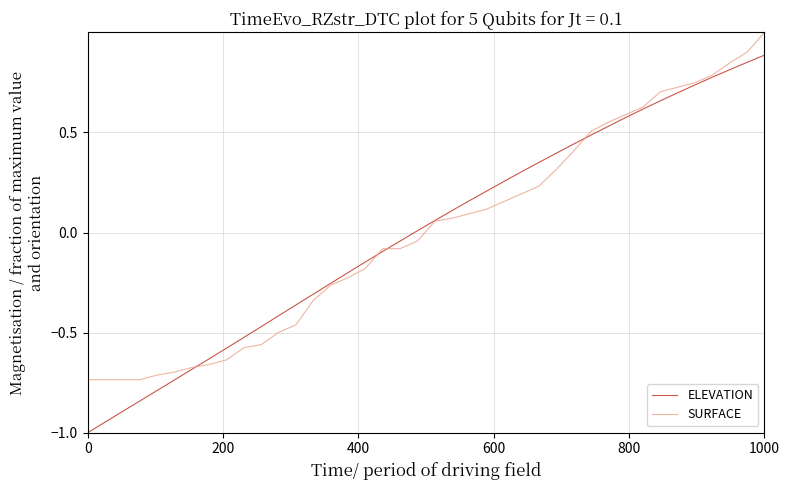

Which series has the widest spread of values?

ELEVATION